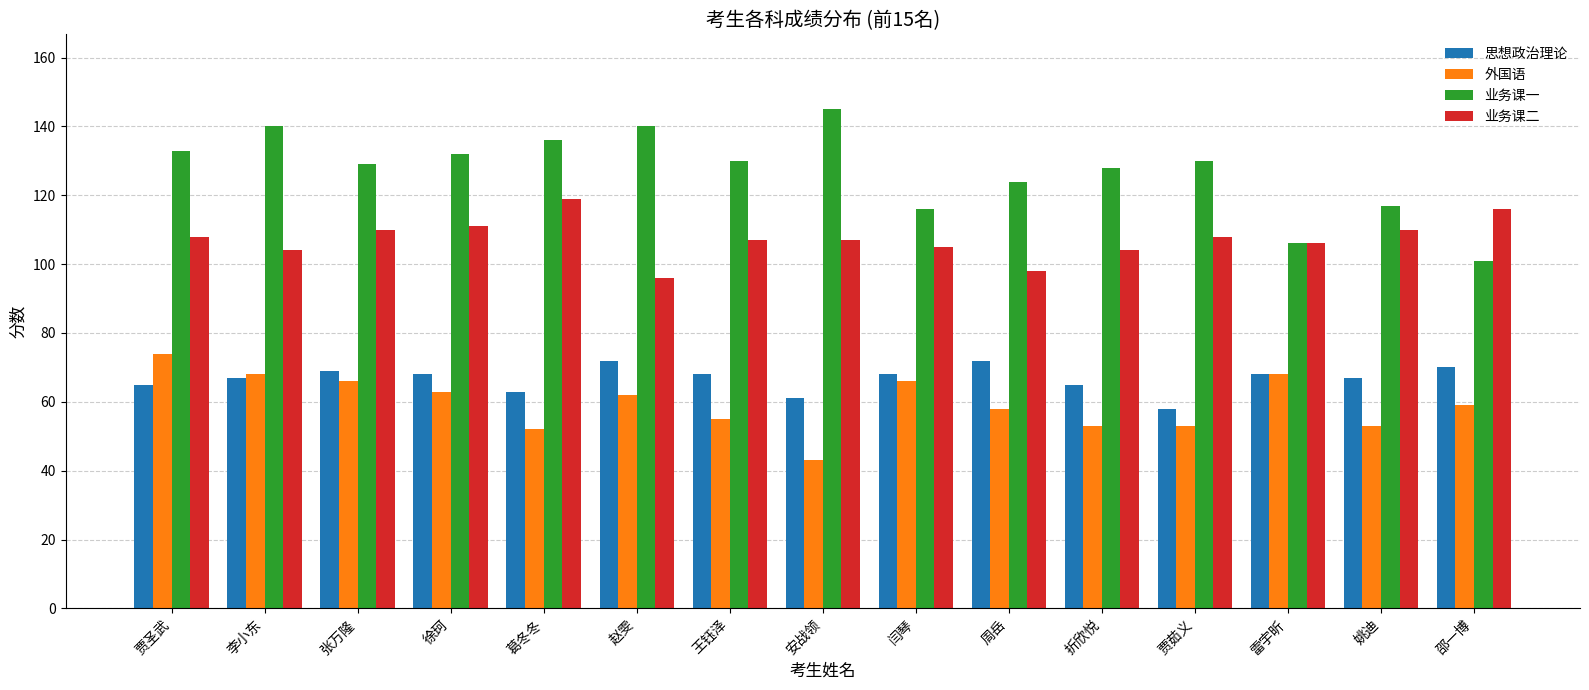

What is the maximum value shown in the chart?

145